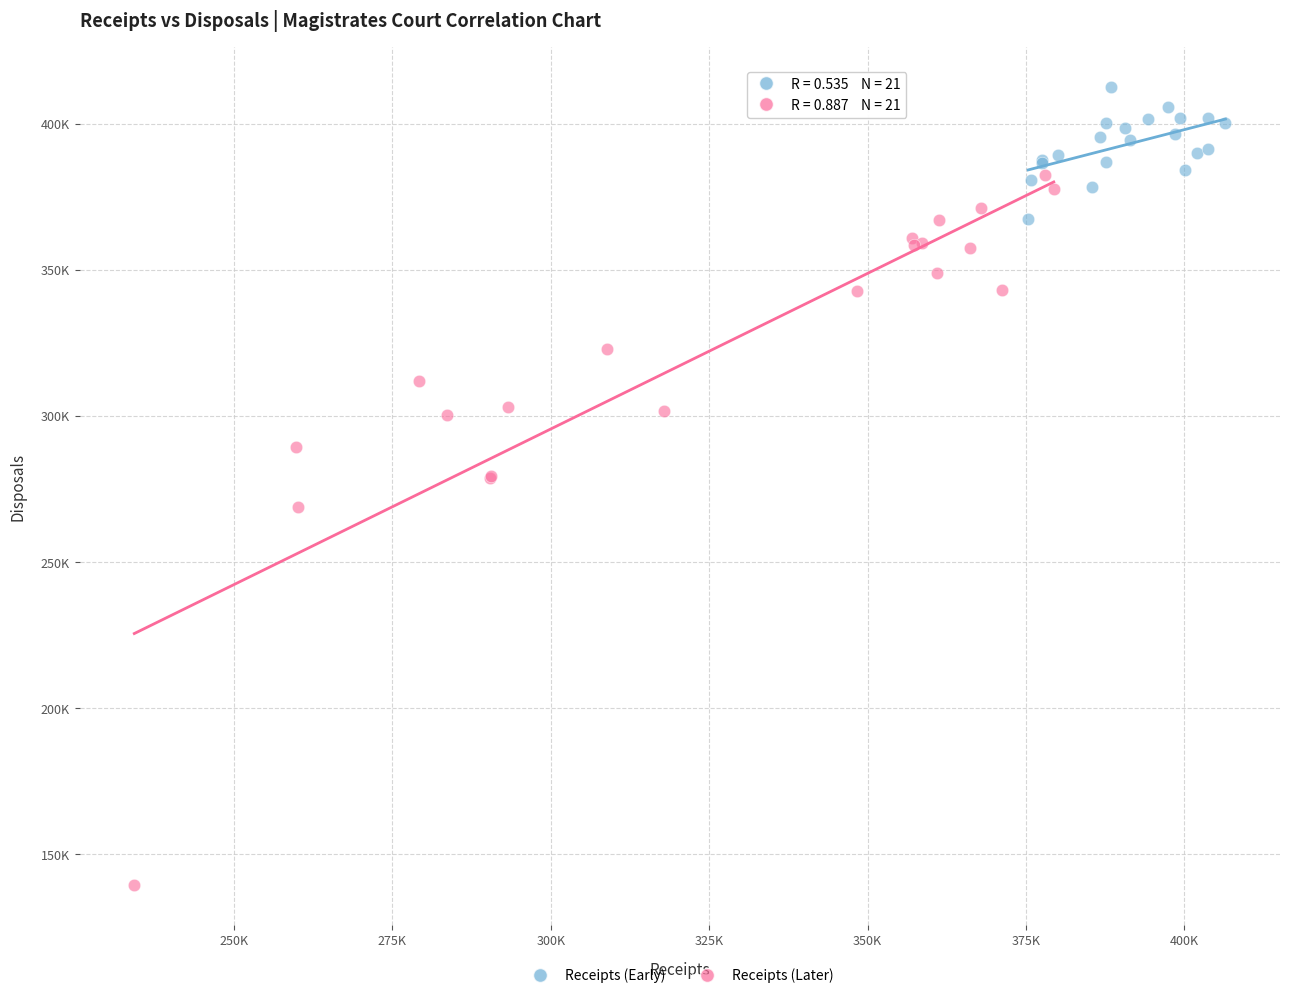

What are all the series names shown in the legend?

Receipts (Early), Receipts (Later)